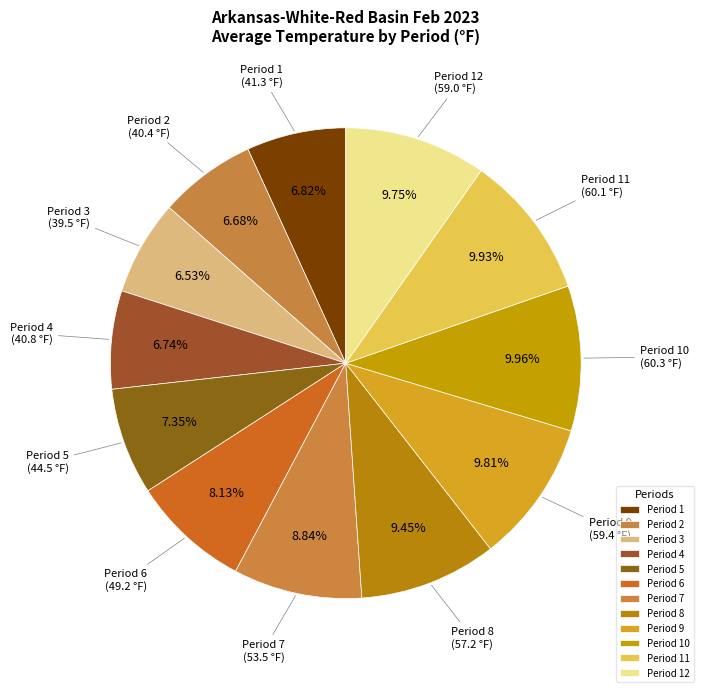

Does Period 3 account for over 50% of the chart?

No